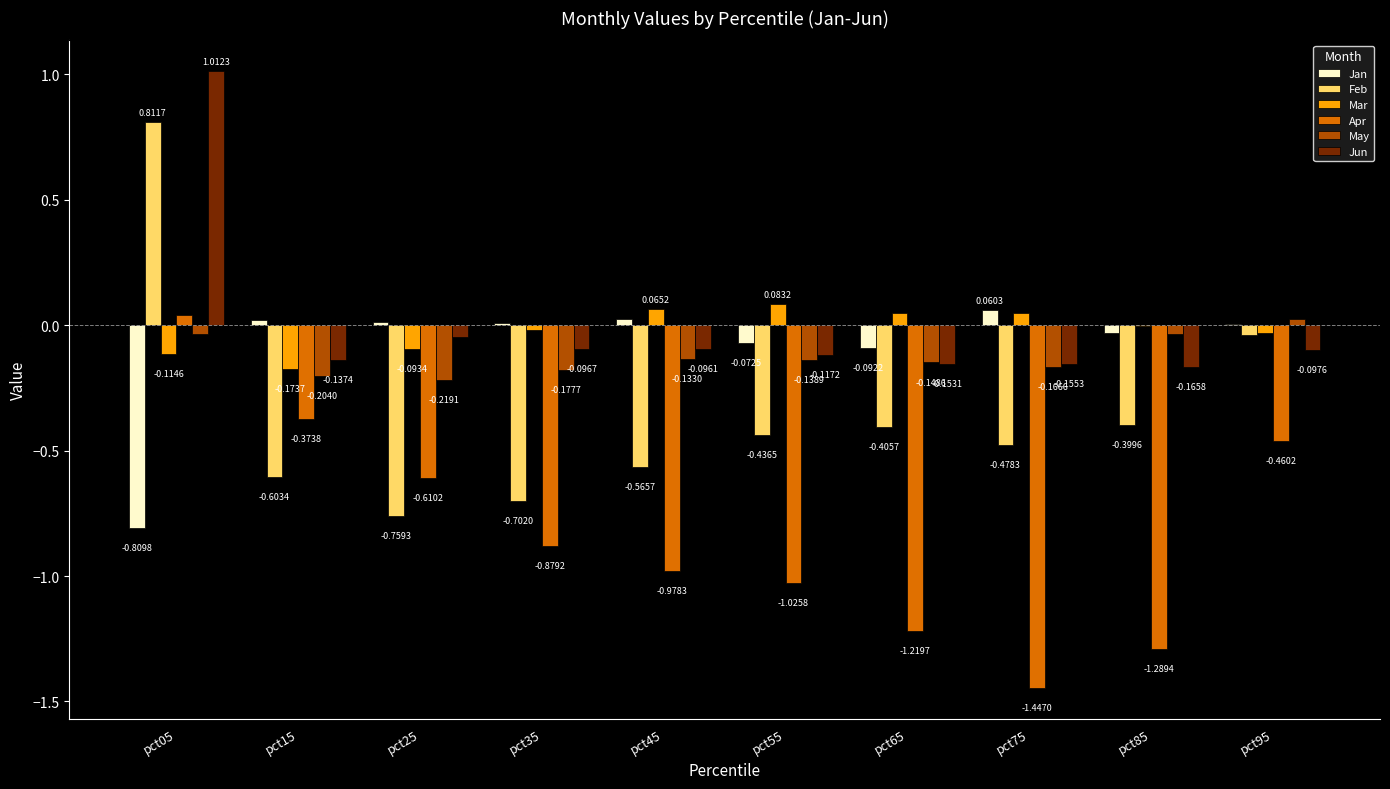

Between pct15 and pct85, which series saw the biggest shift?

Apr